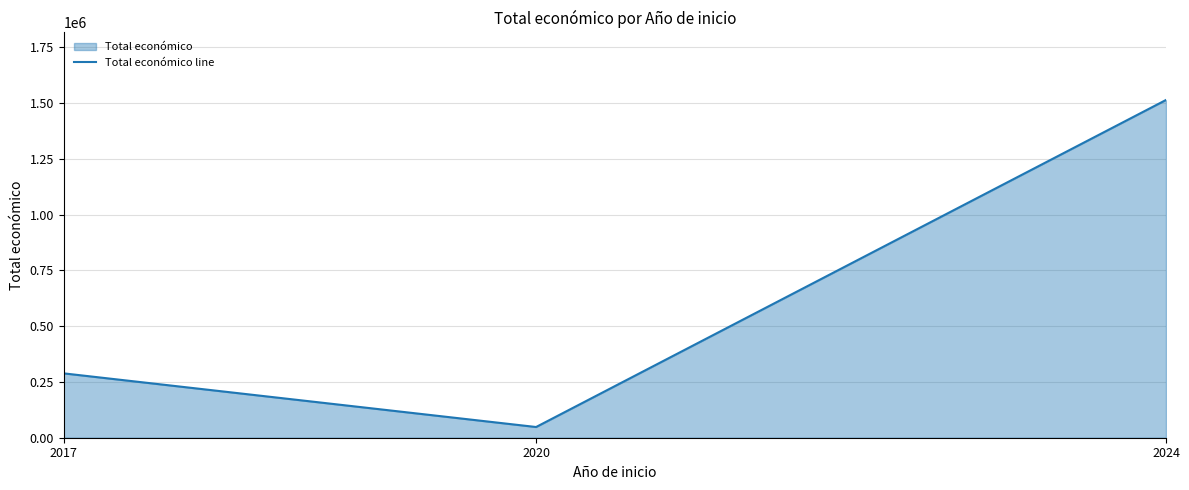

Reading right to left, what are all the values shown in this chart?

1513726	48000	288442